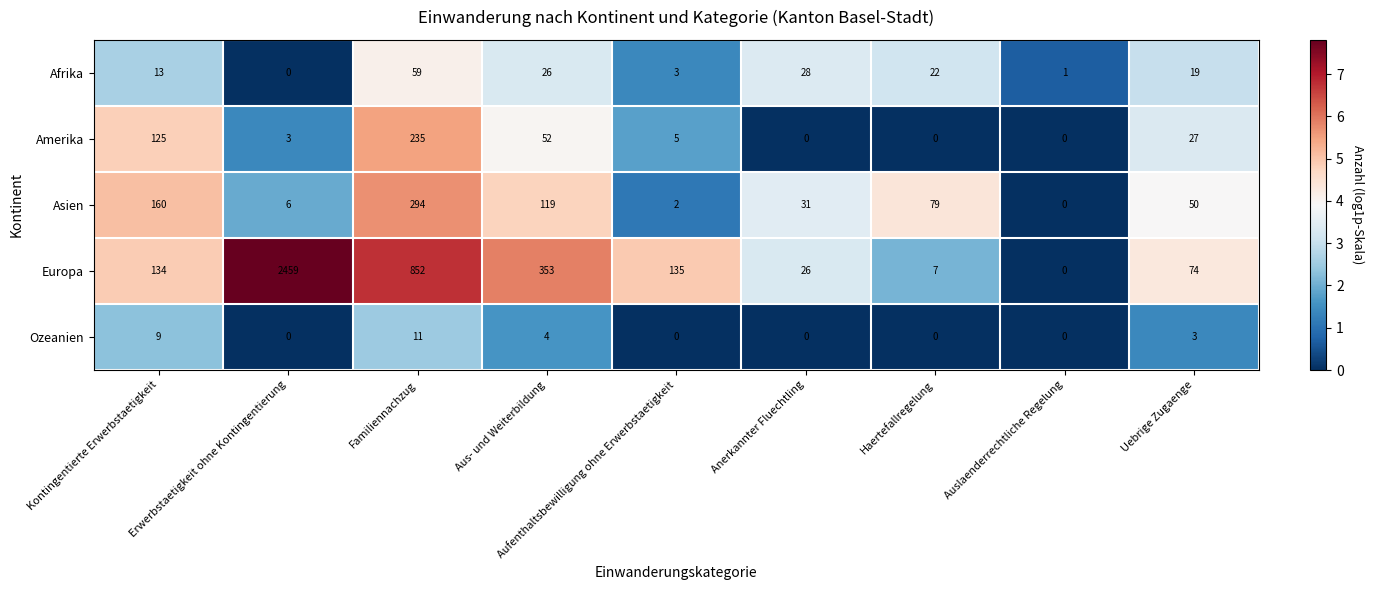

List the series in order of their peak value, highest first.

Europa, Asien, Amerika, Afrika, Ozeanien